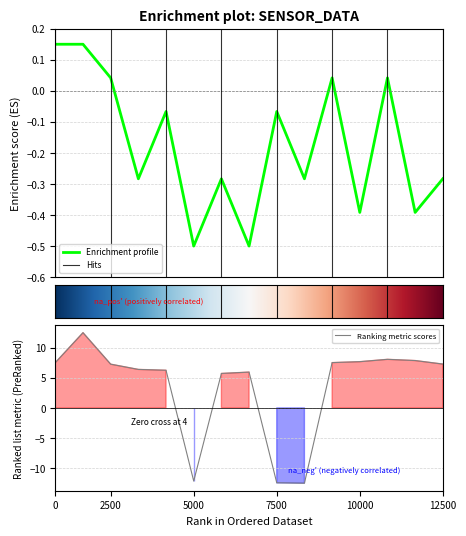

The value of Ranking metric scores at 10000 is 11.2. True or false?

False